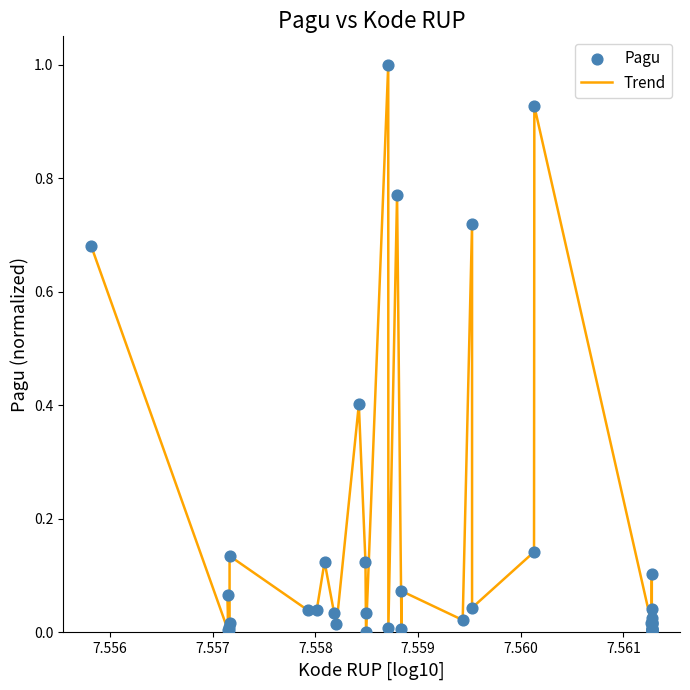

What is the maximum value shown in the chart?

1.0